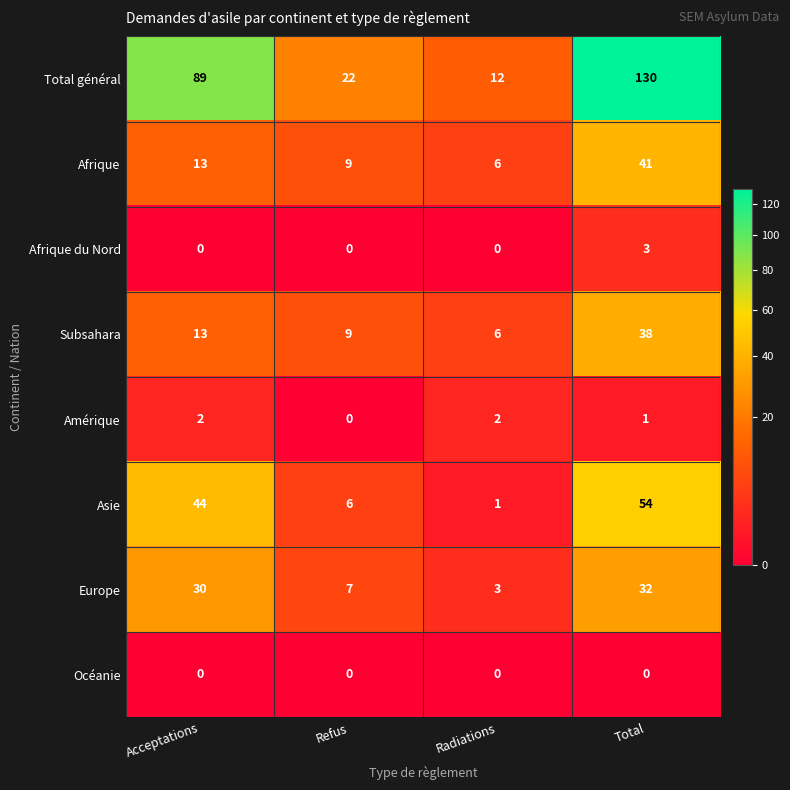

List the series in order of their peak value, lowest first.

Océanie, Amérique, Afrique du Nord, Europe, Subsahara, Afrique, Asie, Total général